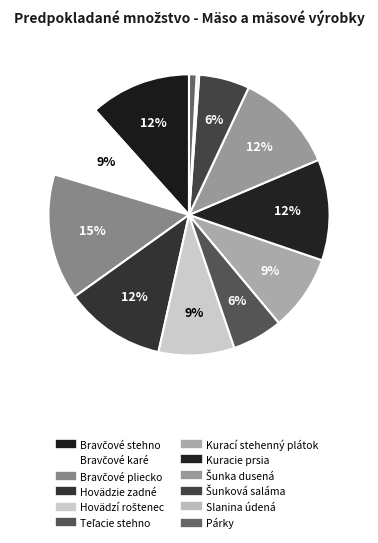

Count the number of slices in the pie.

12